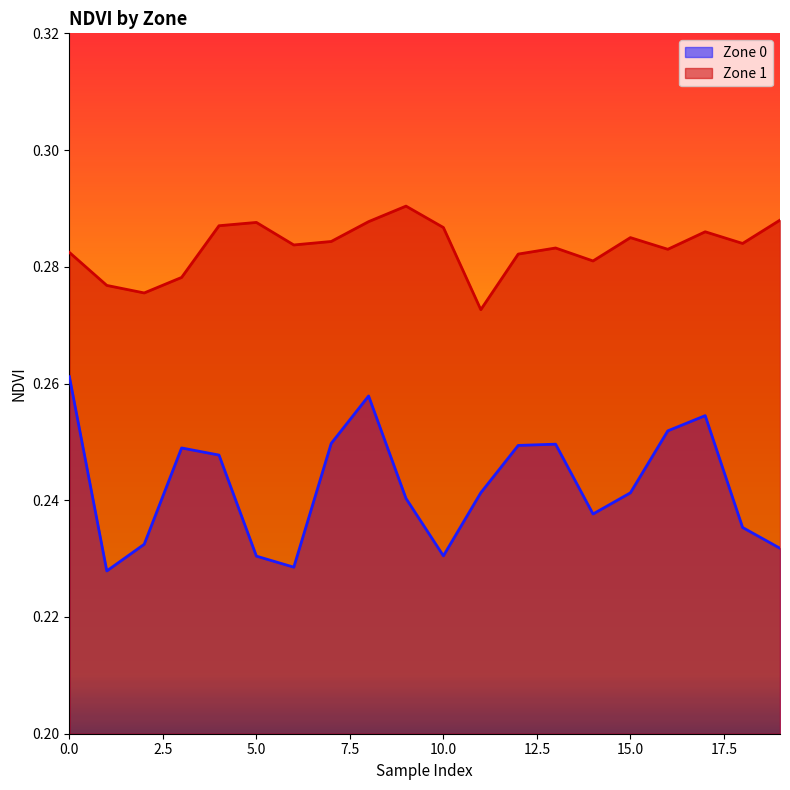

The Zone 0 series shows 0.1 at 10.0. True or false?

False